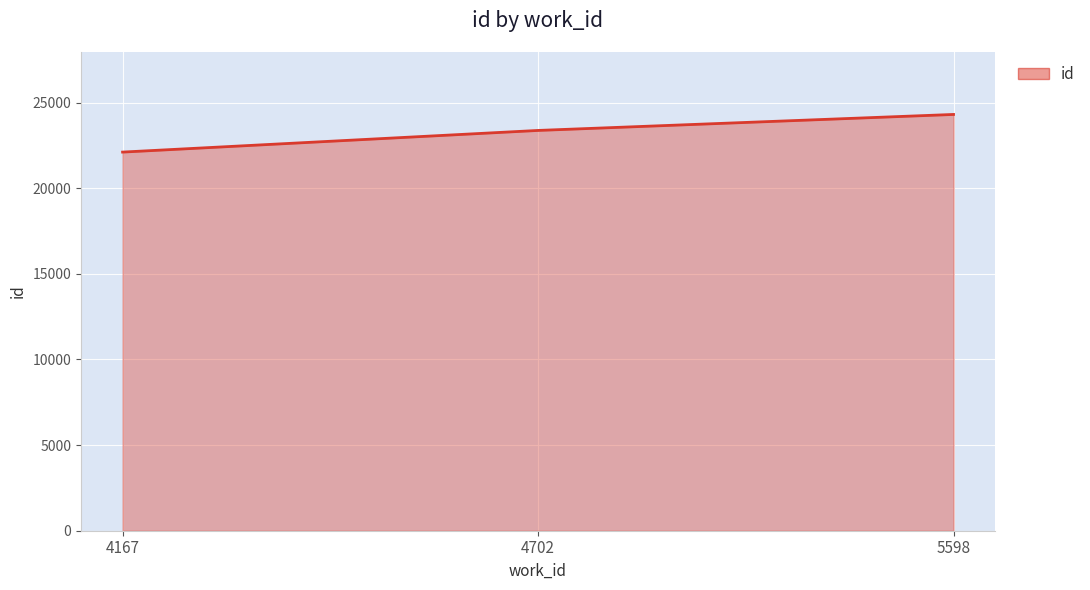

Is it true that the value at 4167 is 9656?

False